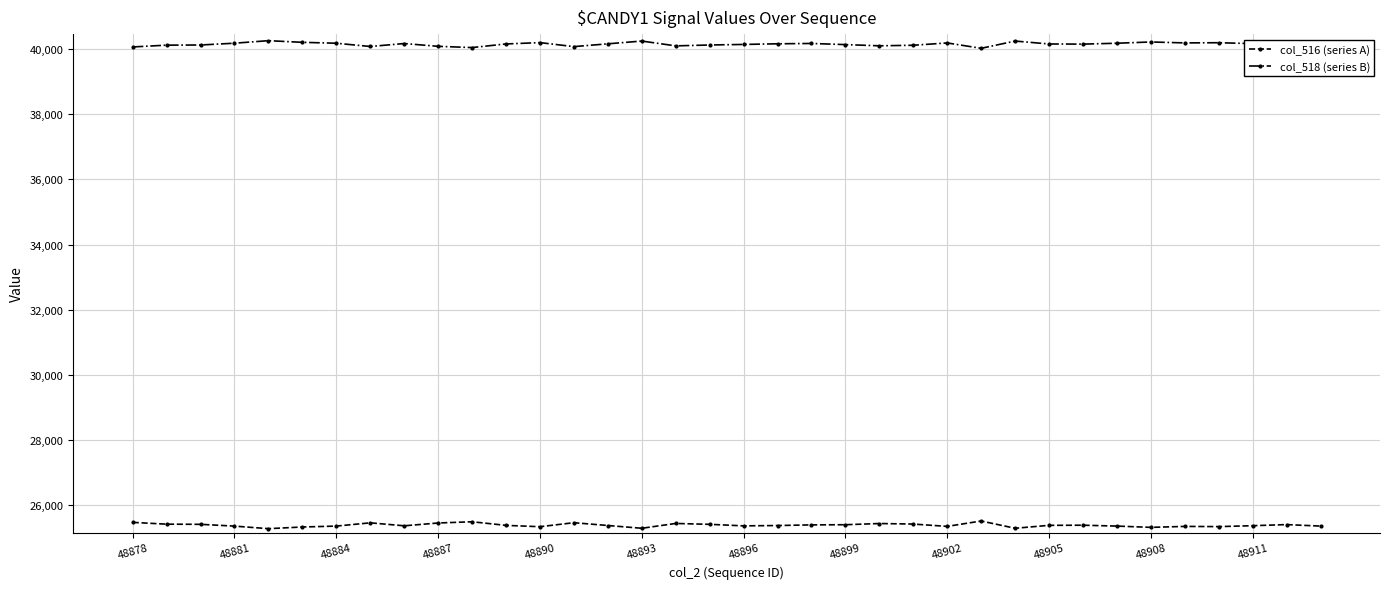

At how many categories does at least one series exceed 32691?

36